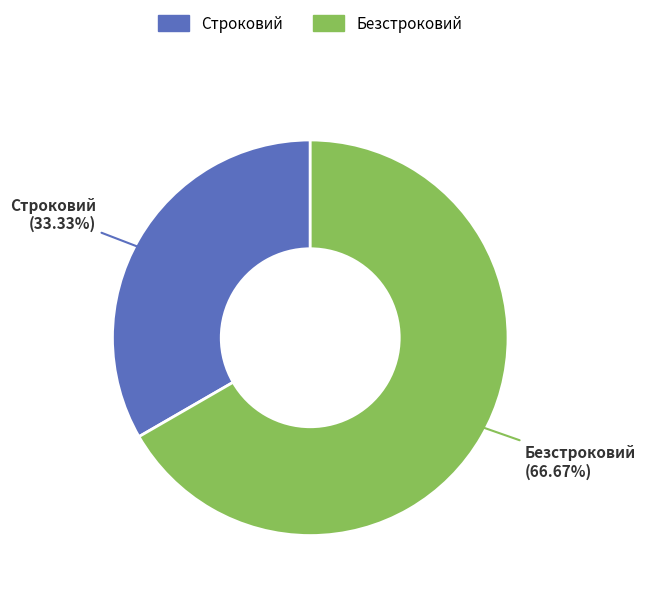

True or false: Безстроковий accounts for 67% of the total.

True